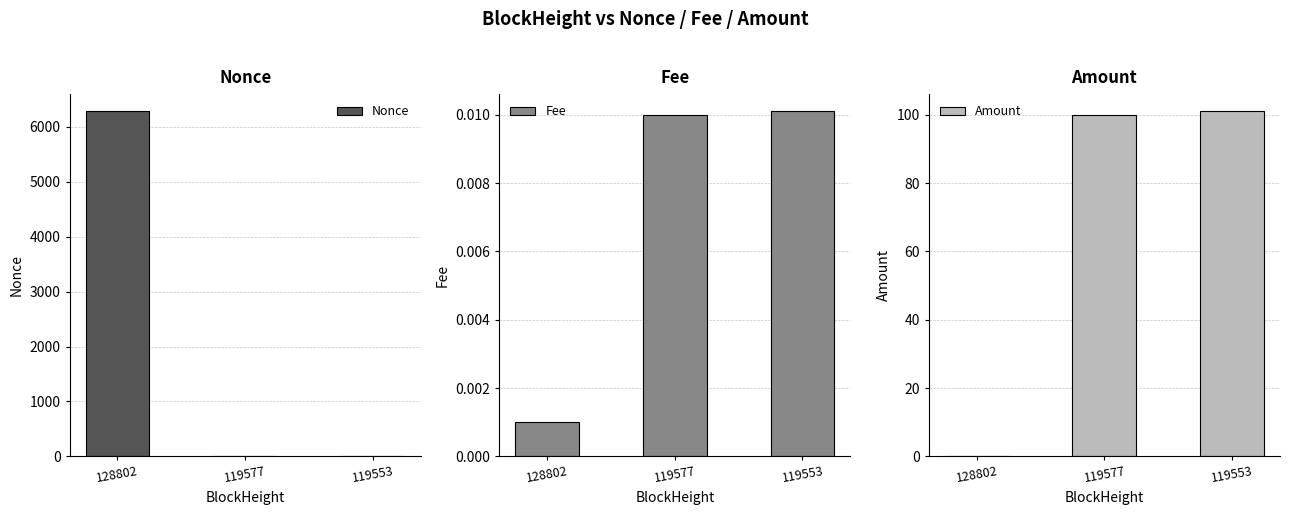

Which series changed the most between 128802 and 119553?

Nonce